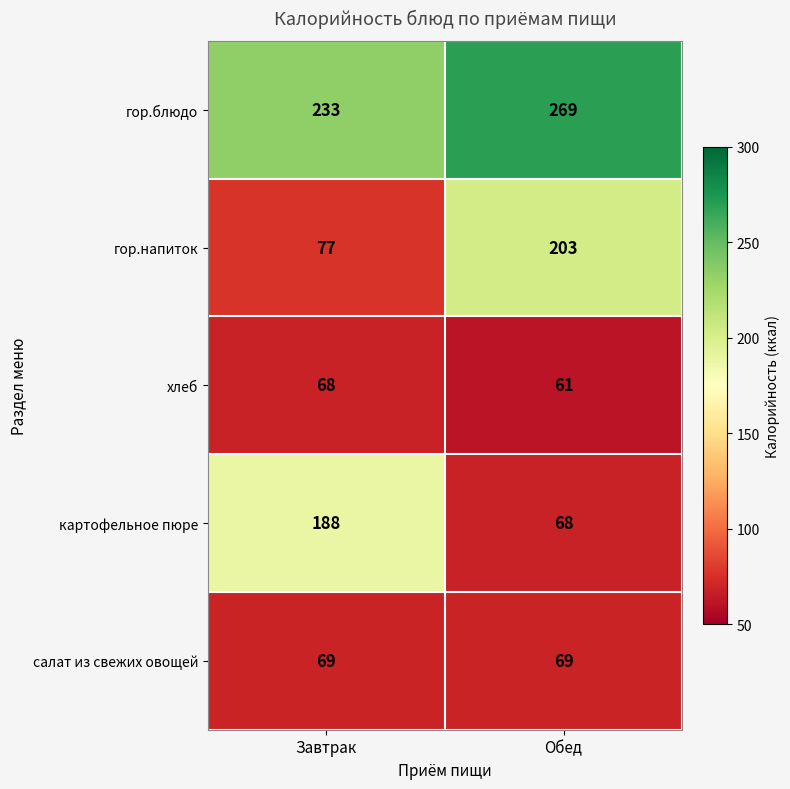

Read the гор.напиток value at Обед, to the nearest 10.

200